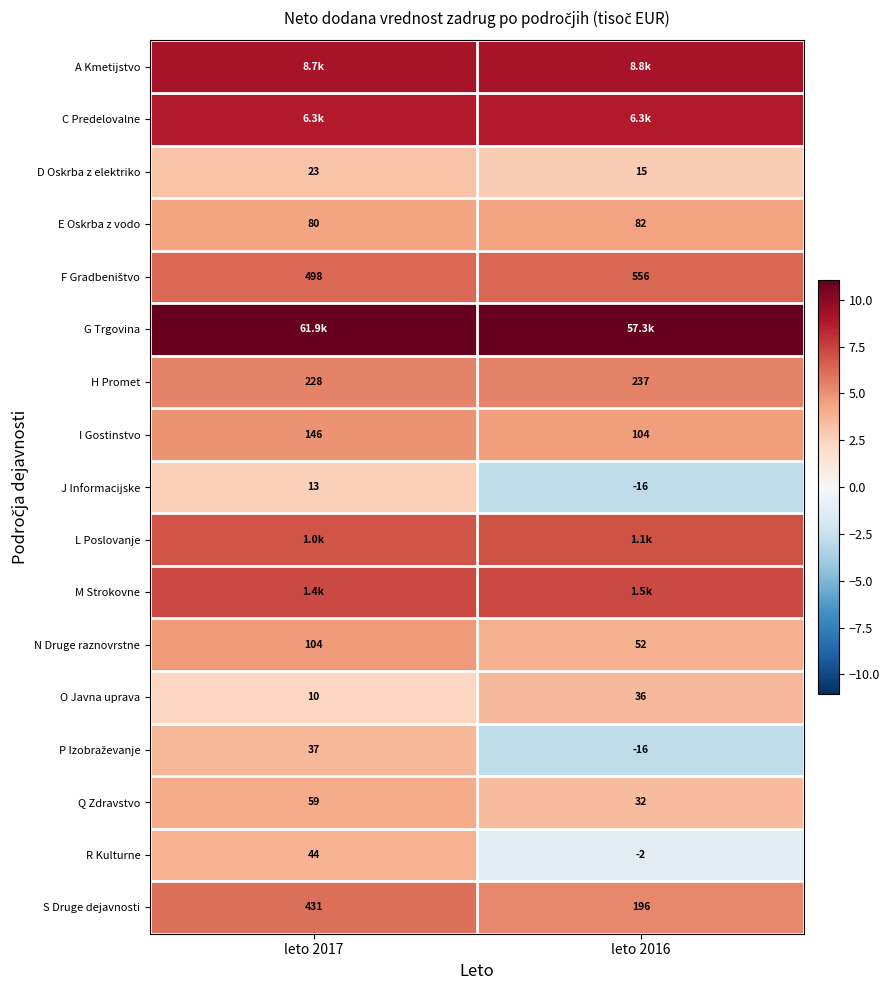

How many values in R Kulturne are above zero?

1